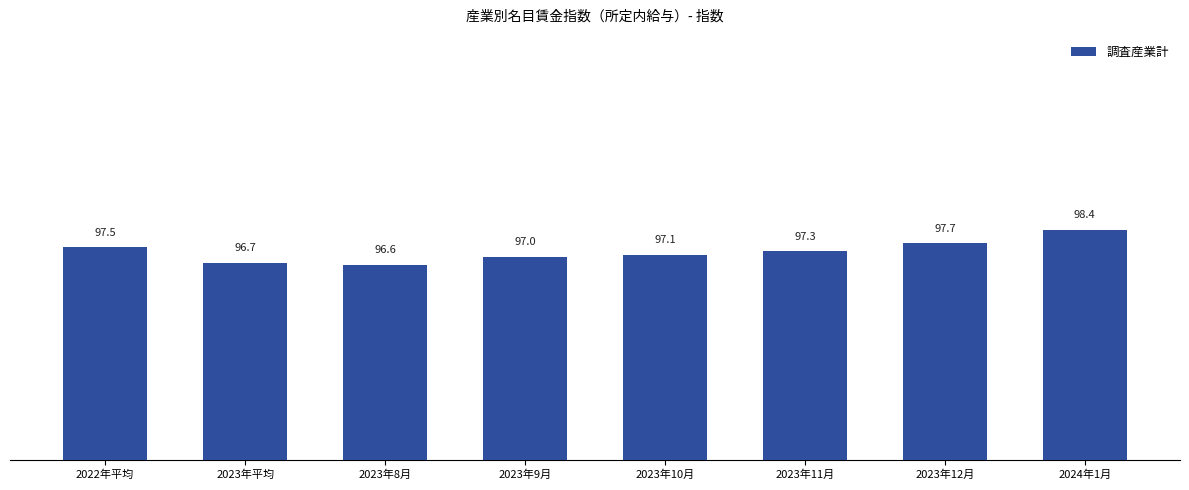

The value at 2023年11月 is 24.0. True or false?

False